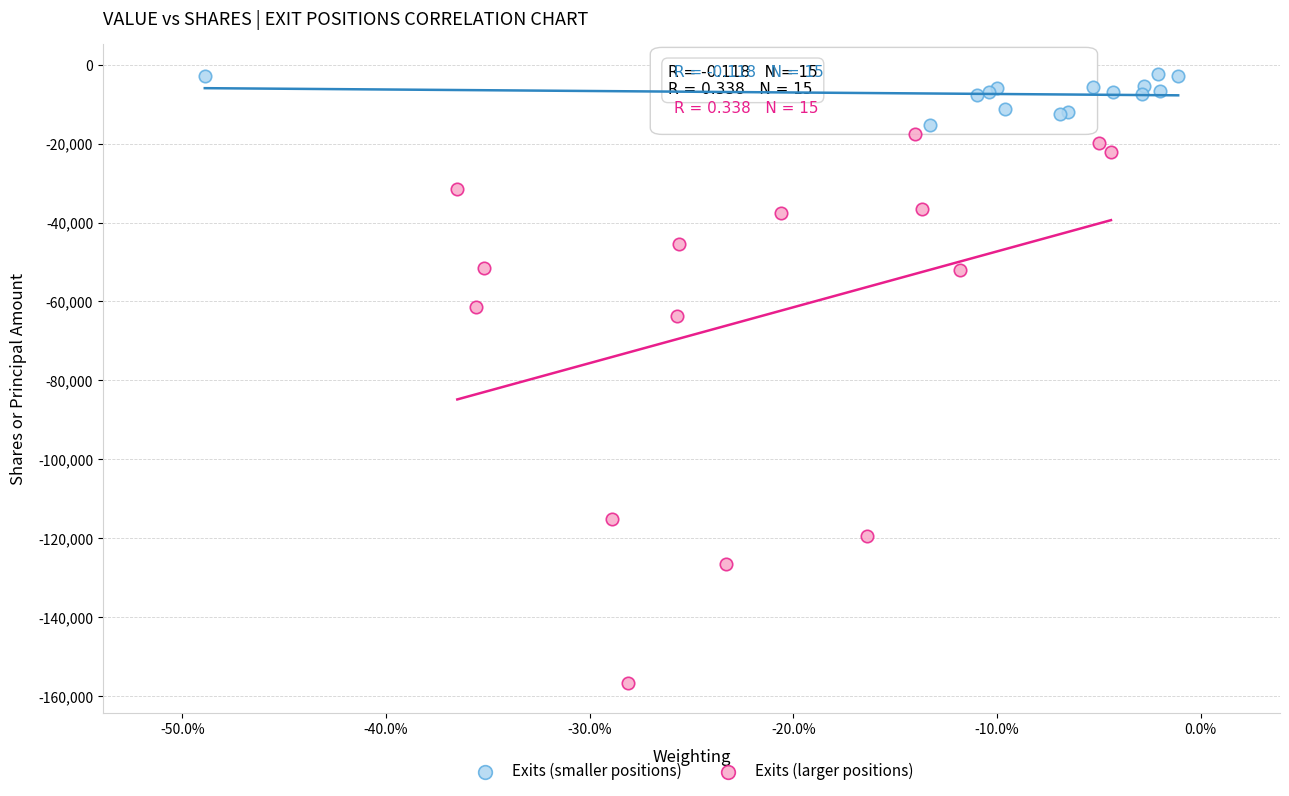

Which series has the largest Y range (max minus min)?

Exits (larger positions)